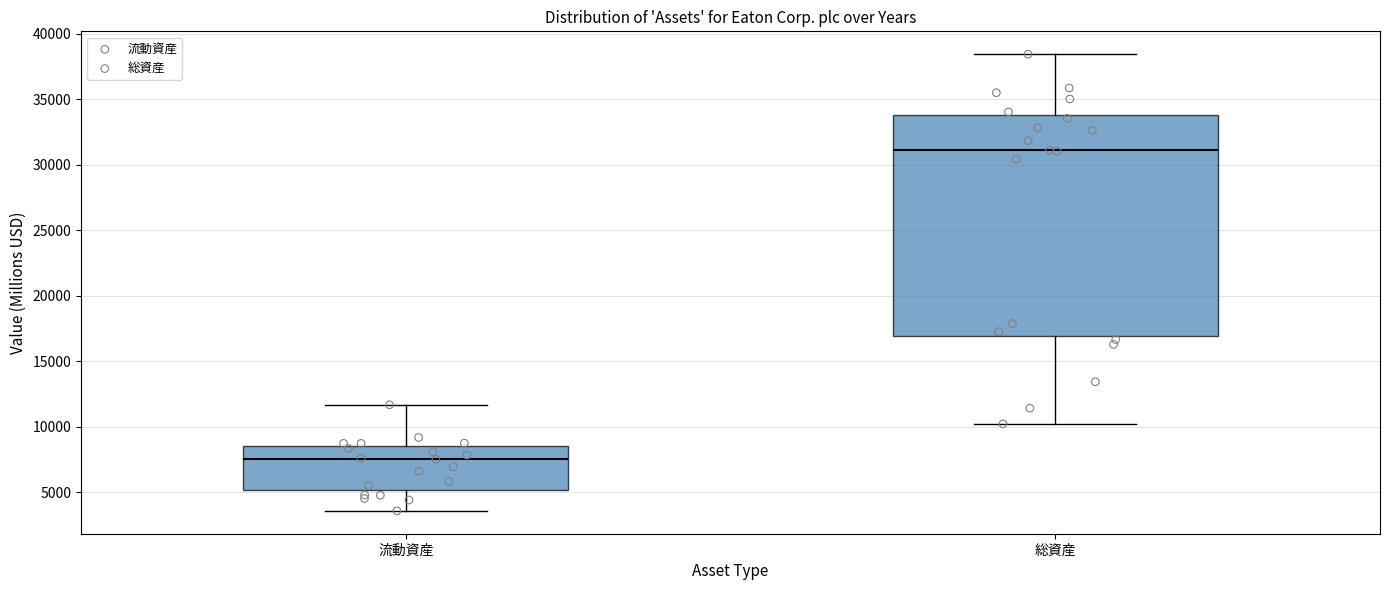

Where is the lower edge of the box for 総資産 on the y-axis? The values are not printed on the chart, so give them approximately, as read against the axis.

17000